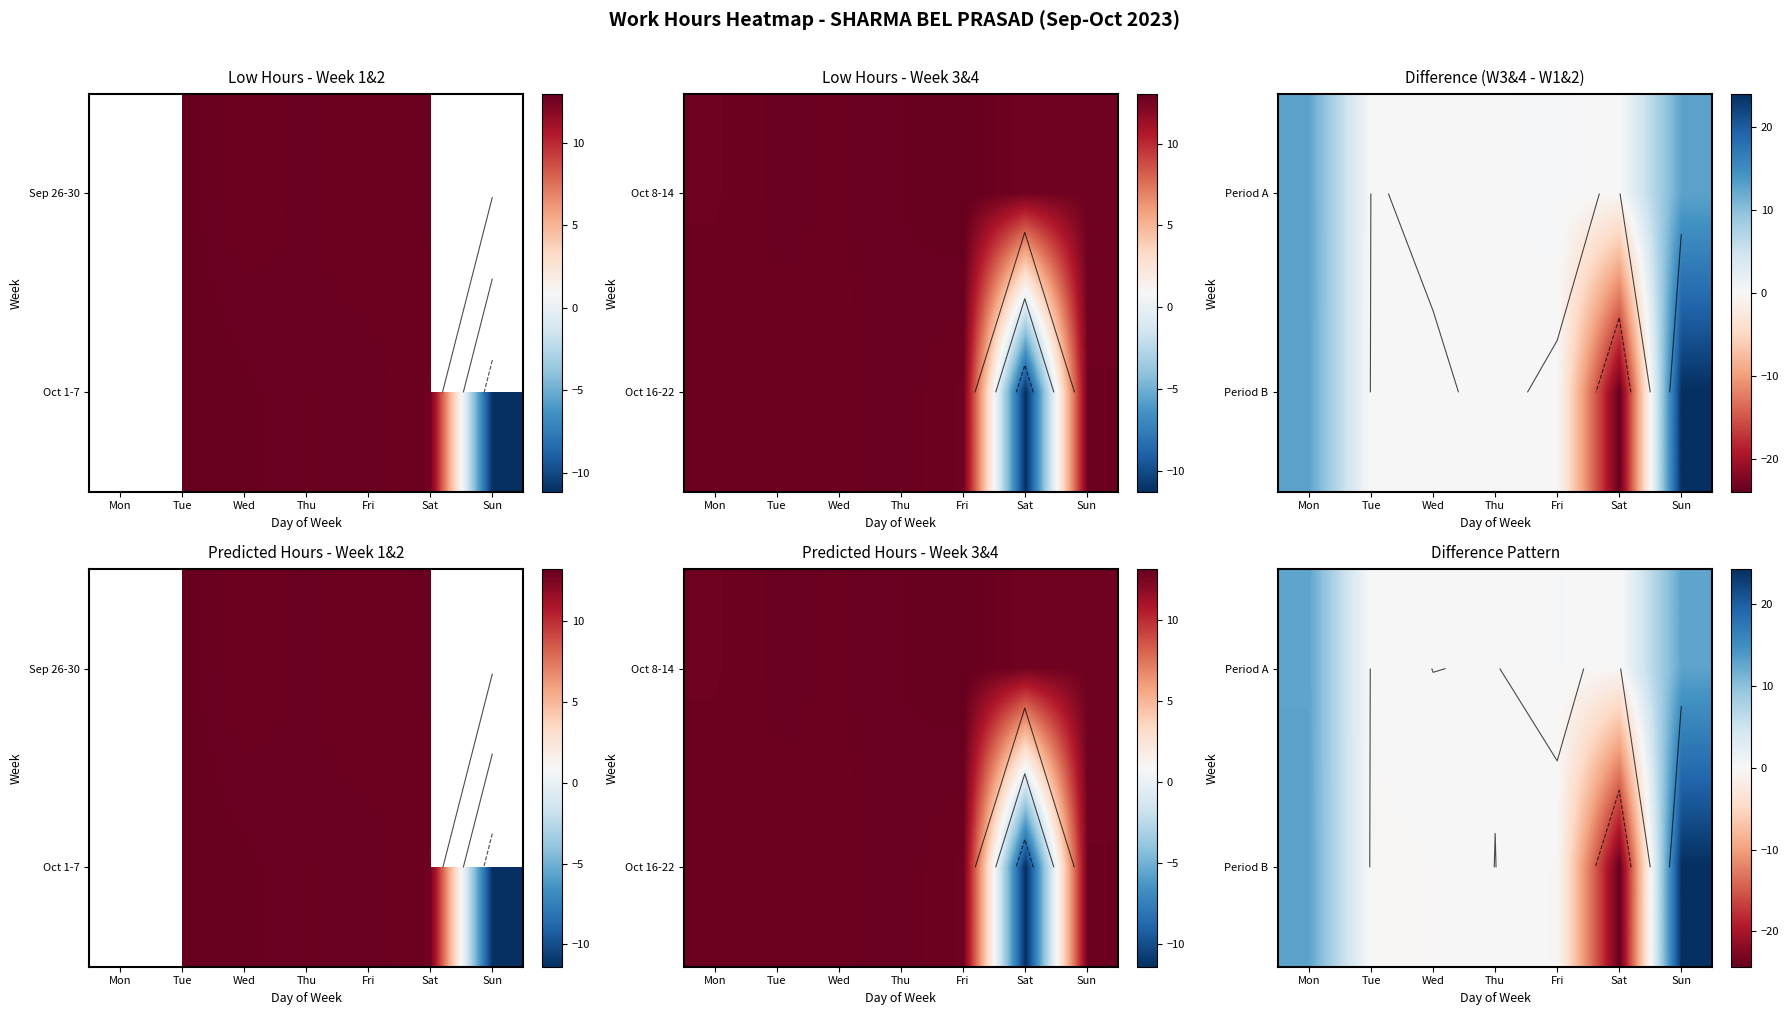

The Period B series shows -0.1 at Fri. True or false?

False